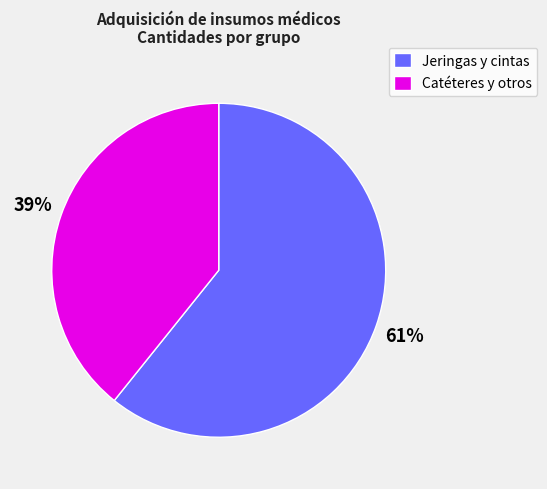

Is the sum of Jeringas y cintas and Catéteres y otros greater than half?

Yes